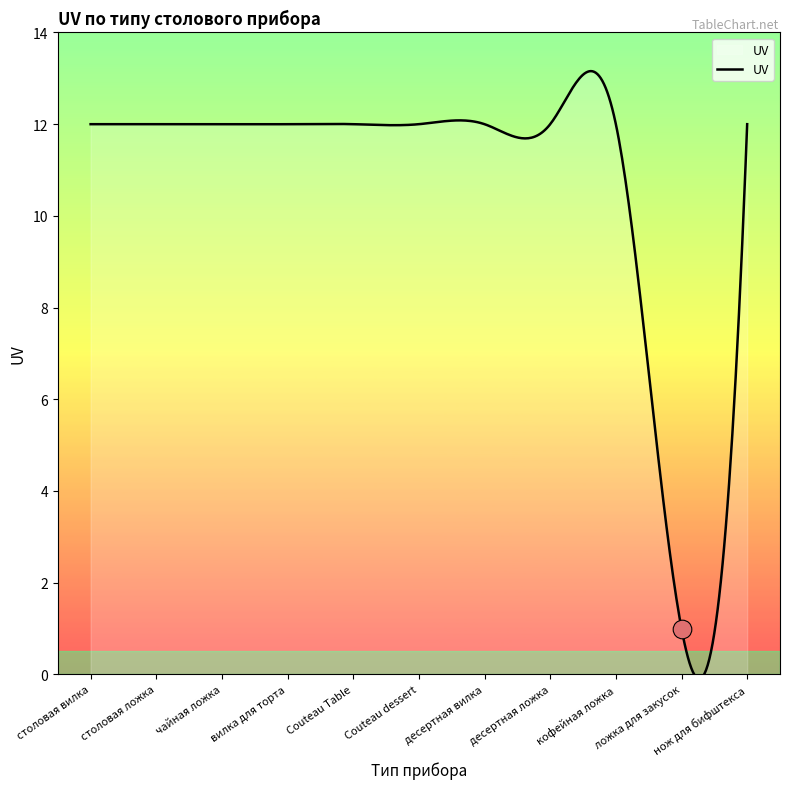

What is the ratio of the value at ложка для закусок to the value at столовая ложка?

0.1